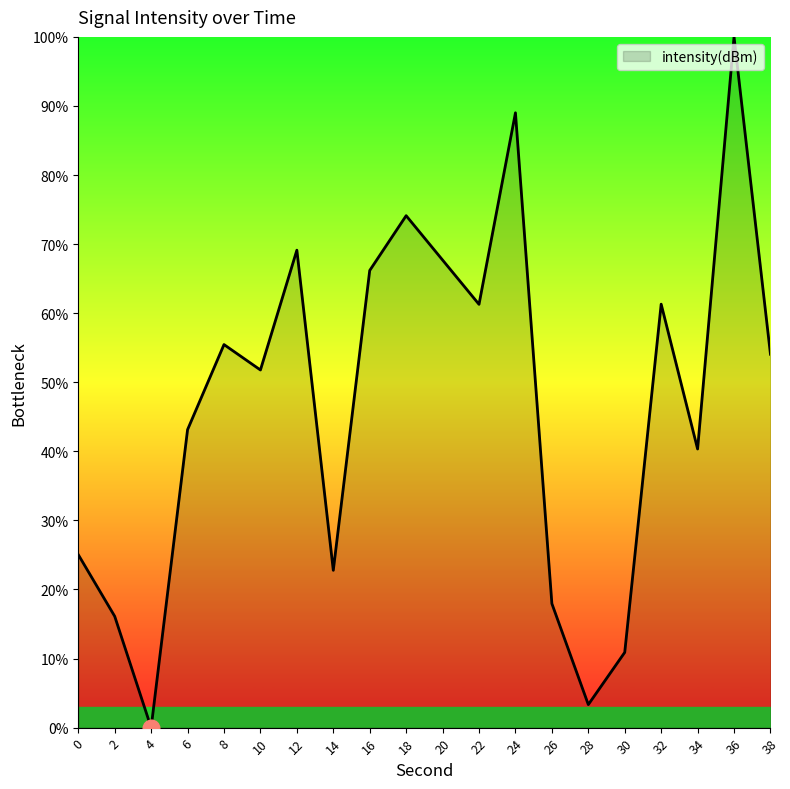

Which category has the highest value across all series?

36